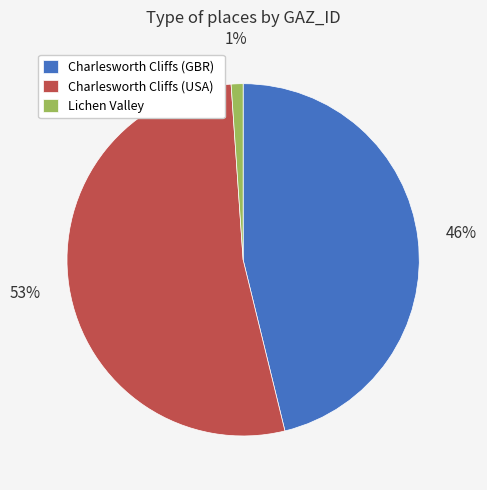

True or false: Charlesworth Cliffs (USA) accounts for 48% of the total.

False